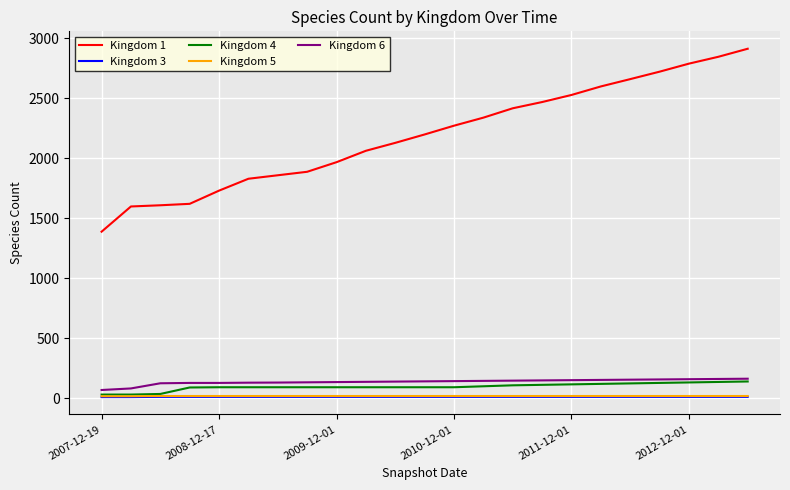

How many values in the Kingdom 5 series are below 19?

2